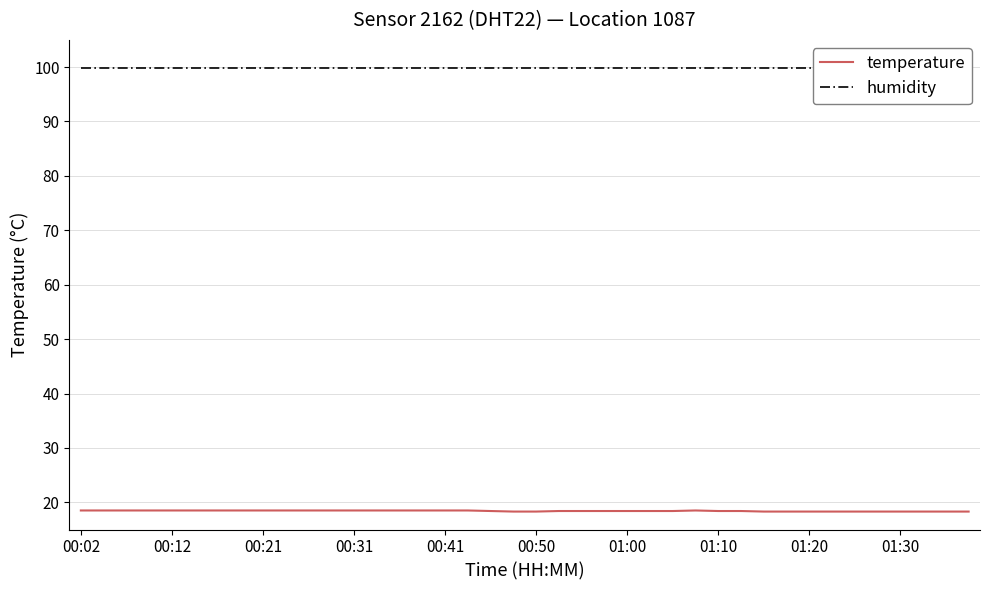

The temperature series shows 18.5 at 00:41. True or false?

True